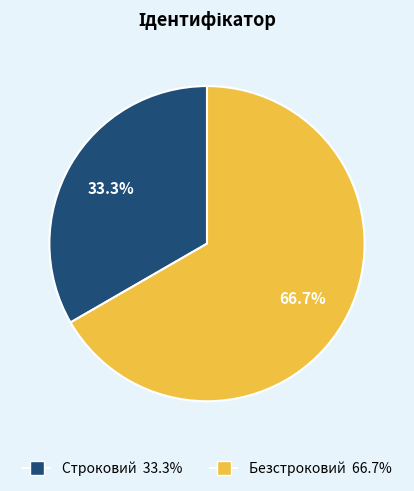

How much of the chart is everything except Безстроковий?

33.3%